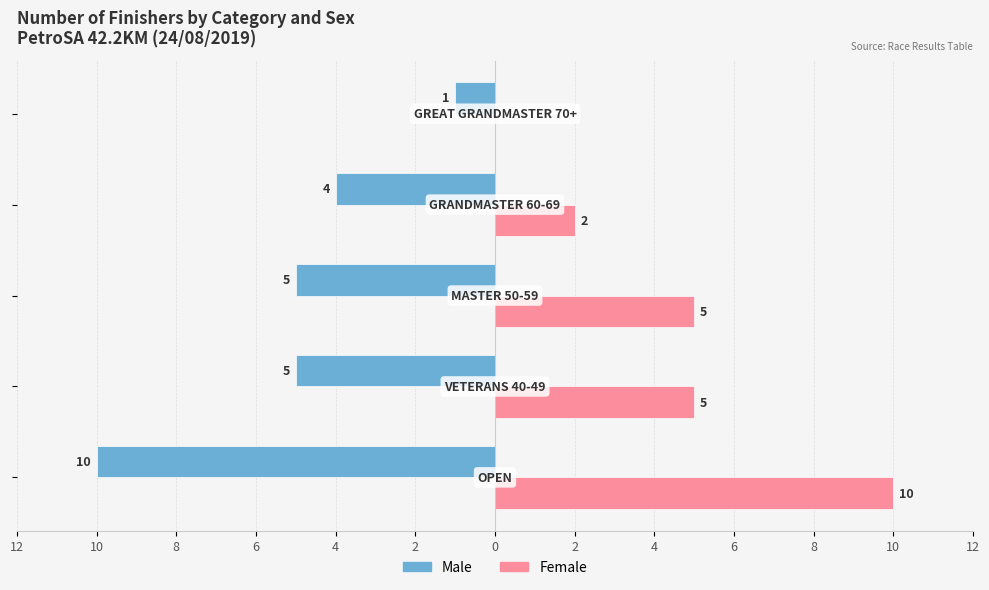

What are all the series names shown in the legend?

Male, Female